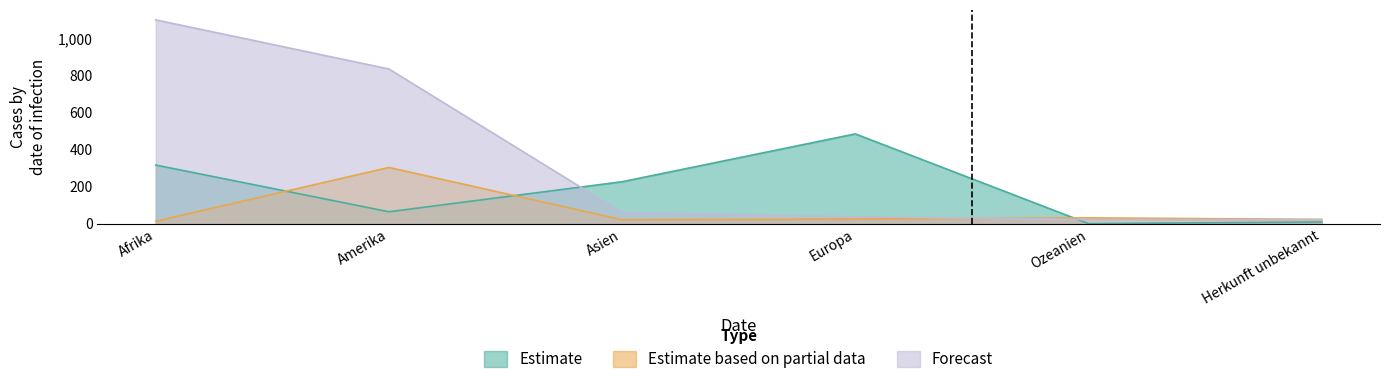

Is the value of Forecast at Europa greater than the value of Estimate based on partial data at Amerika?

No